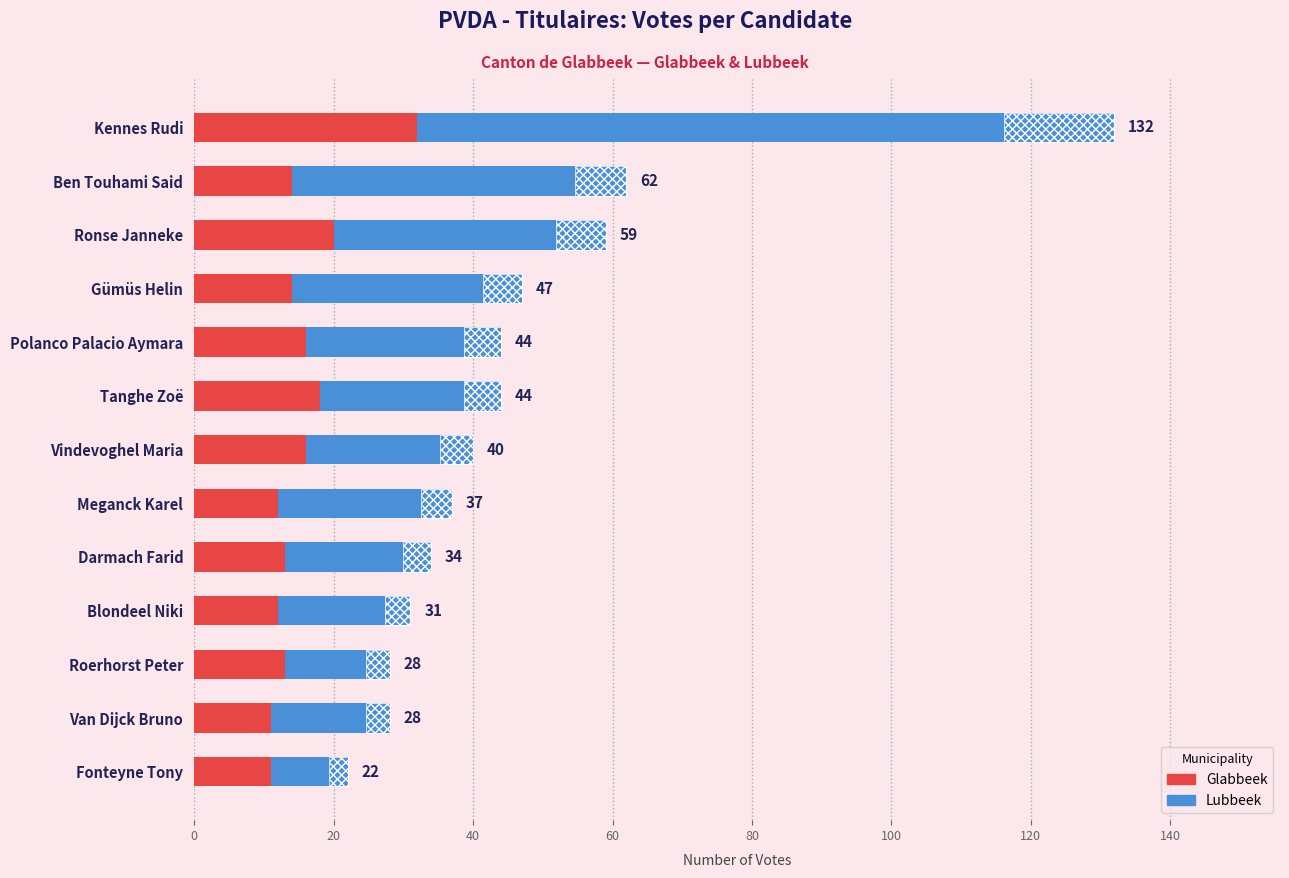

Reading left to right, what are all the values shown in this chart?

Glabbeek: 32	14	20	14	16	18	16	12	13	12	13	11	11
Lubbeek: 100	48	39	33	28	26	24	25	21	19	15	17	11